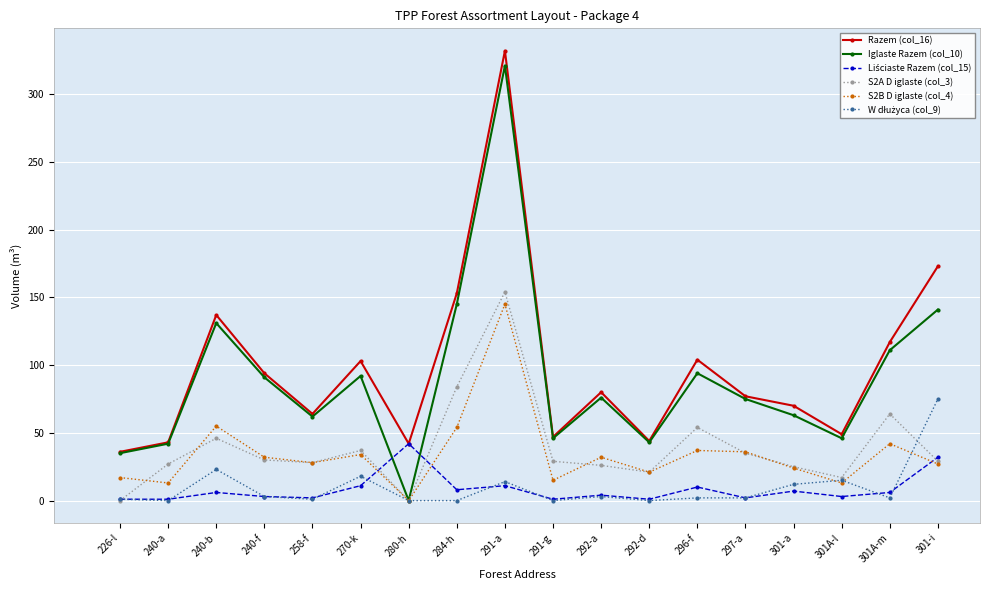

How many lines are shown in the chart?

6